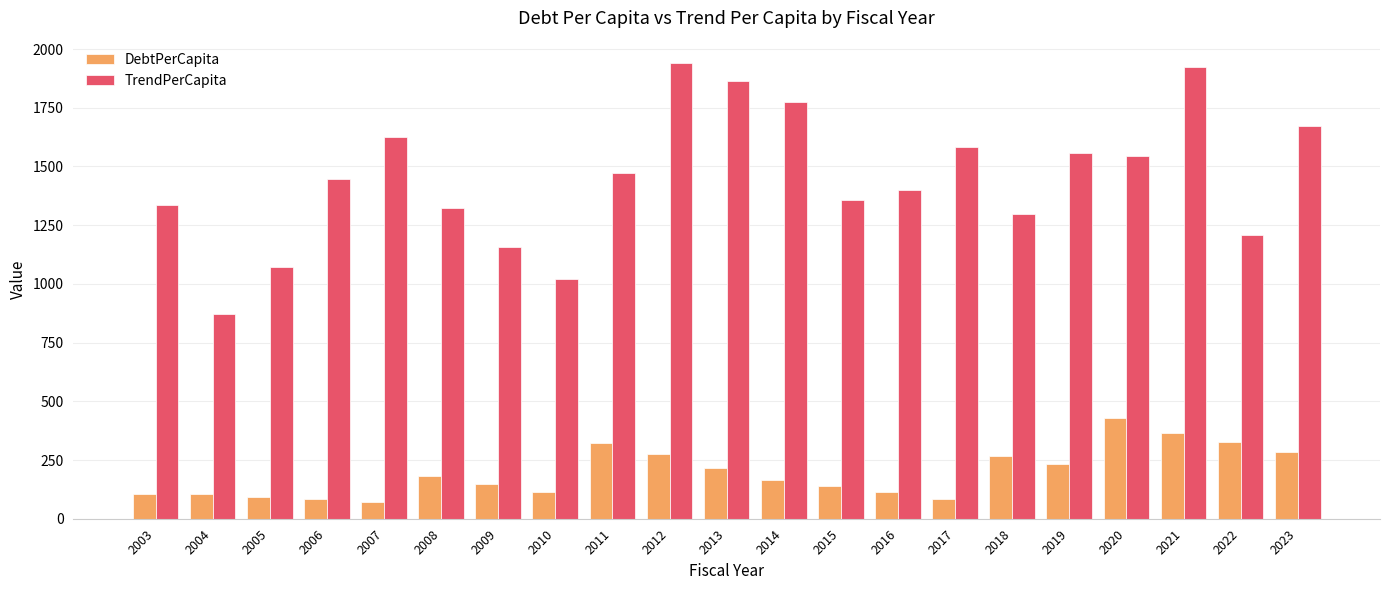

How many data points in TrendPerCapita are above 1447?

11